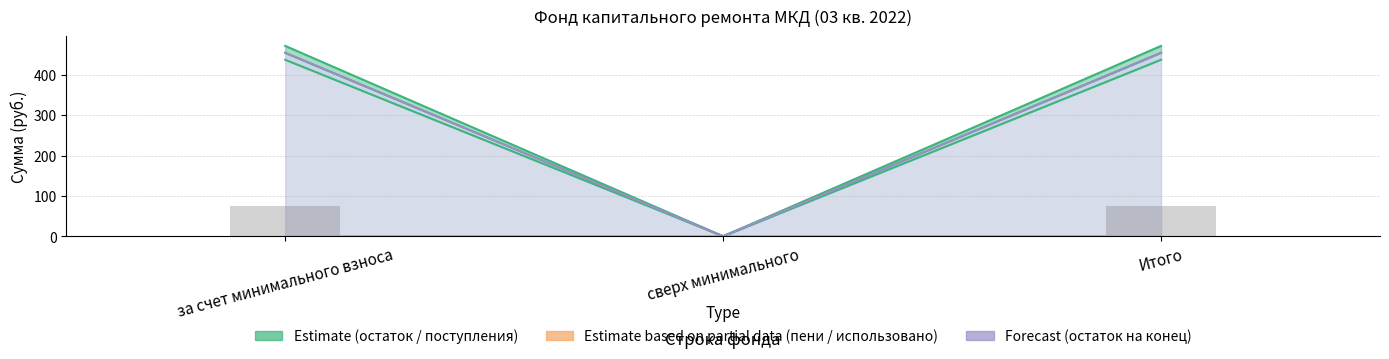

Does the chart contain stacked bars?

No